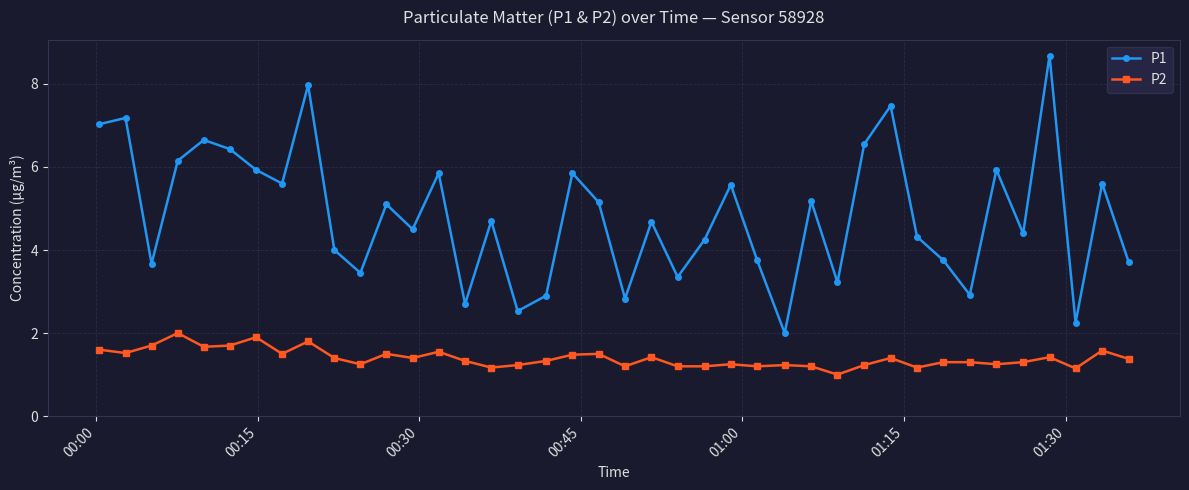

What is the difference between the second highest and minimum values in the P2 series?

0.9